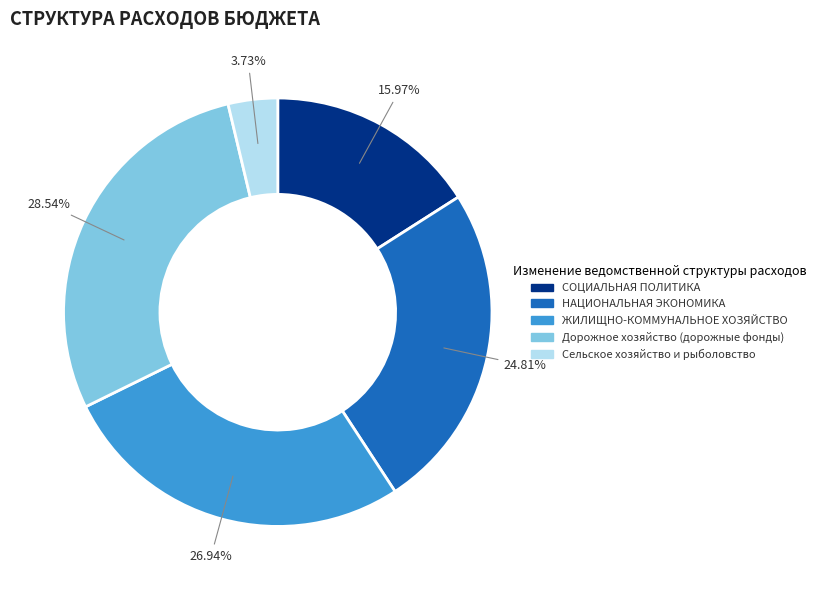

Is there a majority slice in this chart?

No